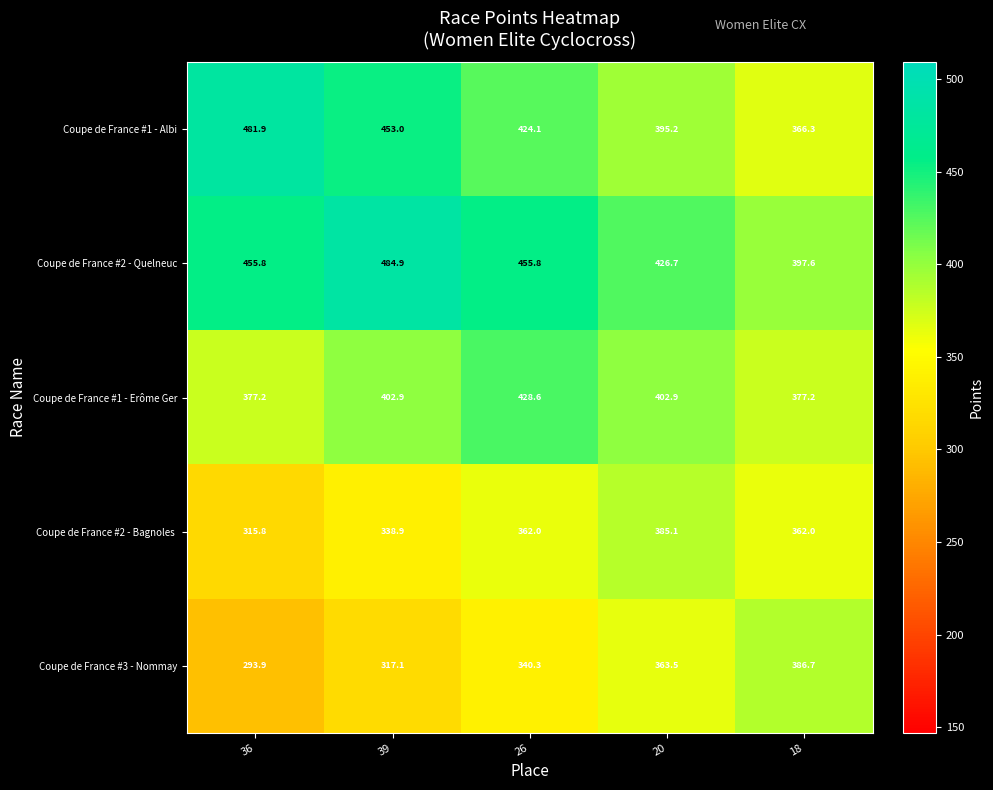

At how many categories does at least one series exceed 387?

5